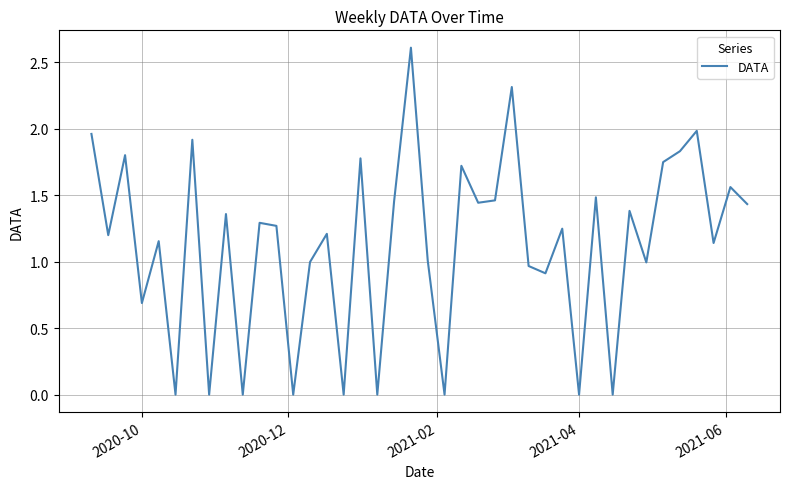

What is the difference between the maximum and minimum values?

2.6